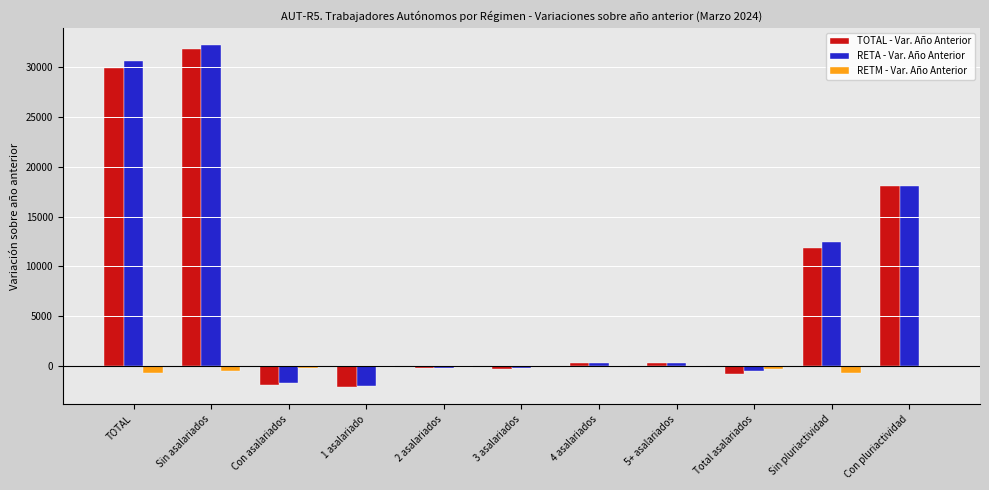

Is the value of RETA - Var. Año Anterior at 3 asalariados greater than the value of TOTAL - Var. Año Anterior at Con asalariados?

Yes